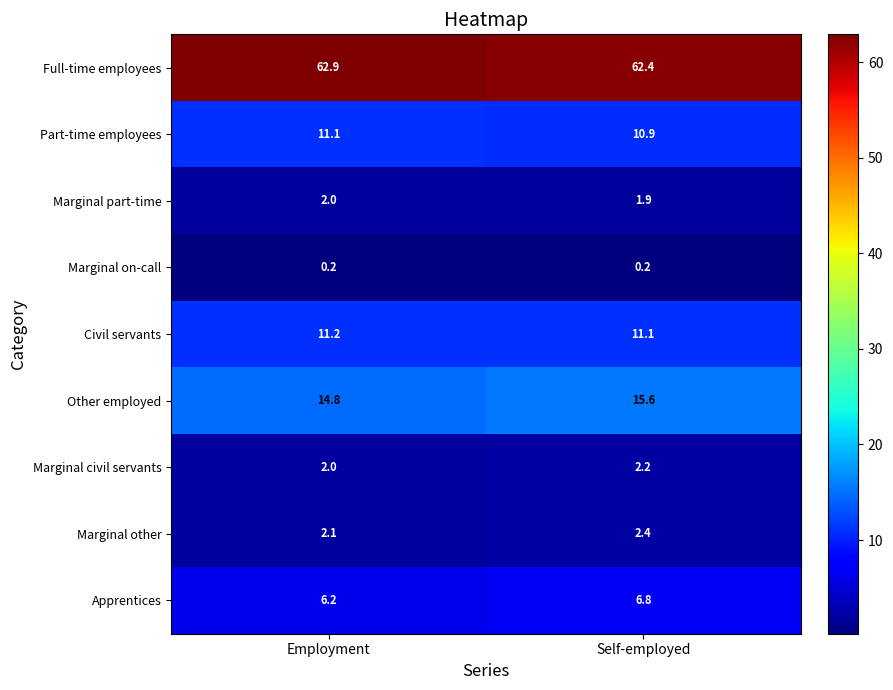

At Self-employed, list the series in order from smallest to largest.

Marginal on-call, Marginal part-time, Marginal civil servants, Marginal other, Apprentices, Part-time employees, Civil servants, Other employed, Full-time employees